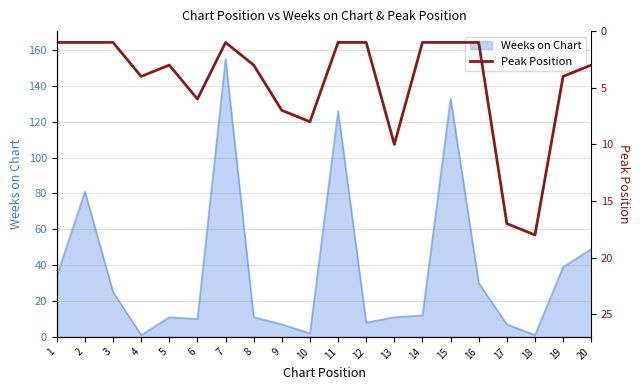

At which category does the data reach its first local peak?

4